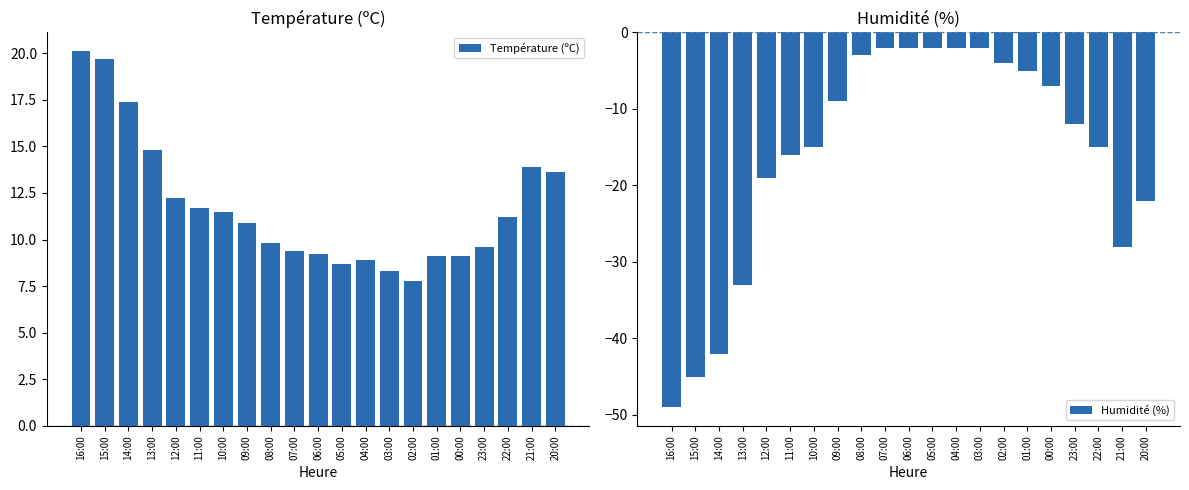

Reading right to left, list all the values displayed in this chart.

Température (ºC): 20:00=13.6	21:00=13.9	22:00=11.2	23:00=9.6	00:00=9.1	01:00=9.1	02:00=7.8	03:00=8.3	04:00=8.9	05:00=8.7	06:00=9.2	07:00=9.4	08:00=9.8	09:00=10.9	10:00=11.5	11:00=11.7	12:00=12.2	13:00=14.8	14:00=17.4	15:00=19.7	16:00=20.1
Humidité (%): 20:00=-22.0	21:00=-28.0	22:00=-15.0	23:00=-12.0	00:00=-7.0	01:00=-5.0	02:00=-4.0	03:00=-2.0	04:00=-2.0	05:00=-2.0	06:00=-2.0	07:00=-2.0	08:00=-3.0	09:00=-9.0	10:00=-15.0	11:00=-16.0	12:00=-19.0	13:00=-33.0	14:00=-42.0	15:00=-45.0	16:00=-49.0